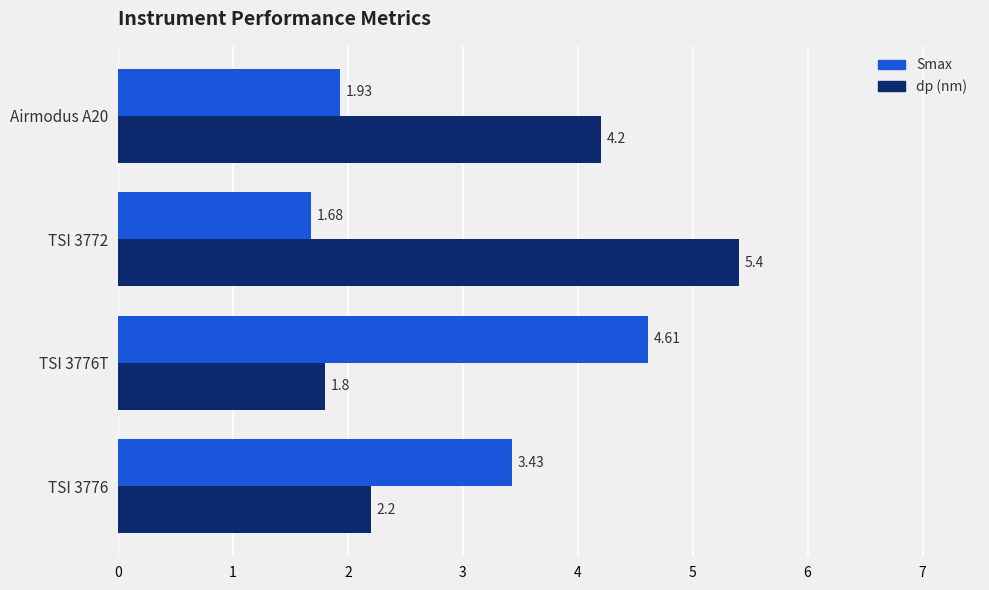

What is the difference between the highest and lowest values at Airmodus A20?

2.3